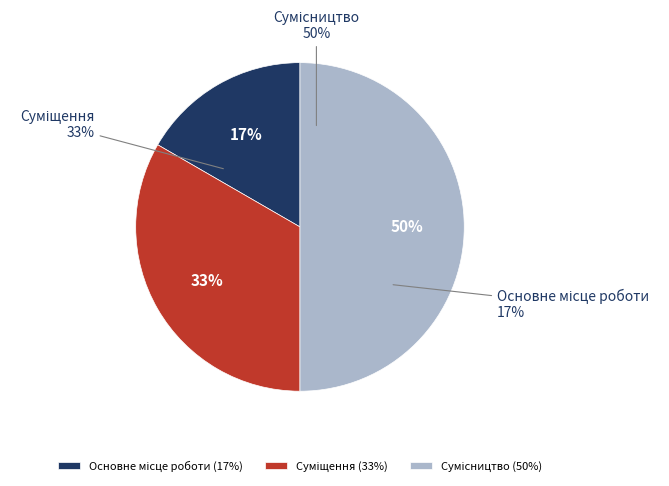

Is Сумісництво the majority of the pie?

No